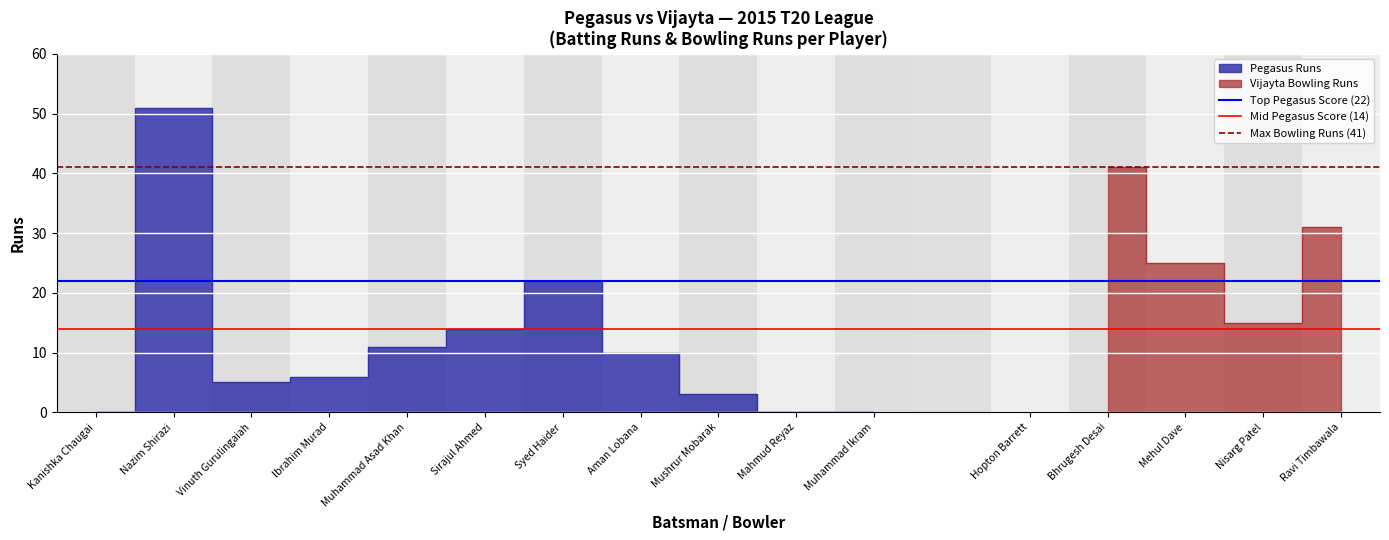

True or false: Top Pegasus Score (22) has a value of 31 at Kanishka Chaugai.

False